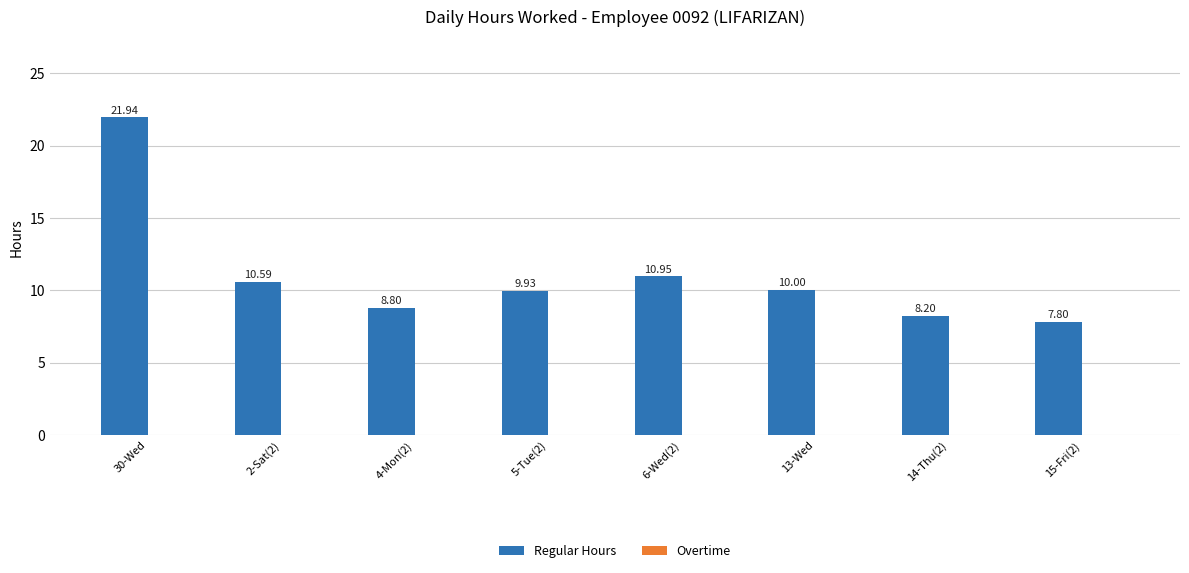

Rank the categories by value from highest to lowest.

30-Wed, 6-Wed(2), 2-Sat(2), 13-Wed, 5-Tue(2), 4-Mon(2), 14-Thu(2), 15-Fri(2)